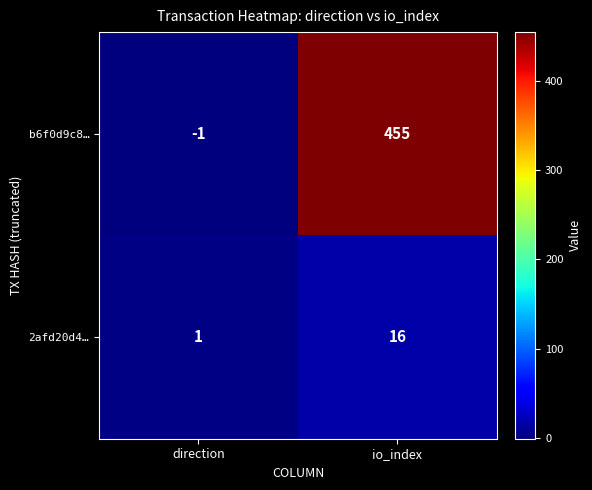

What is the spread (max minus min) of values at io_index?

439